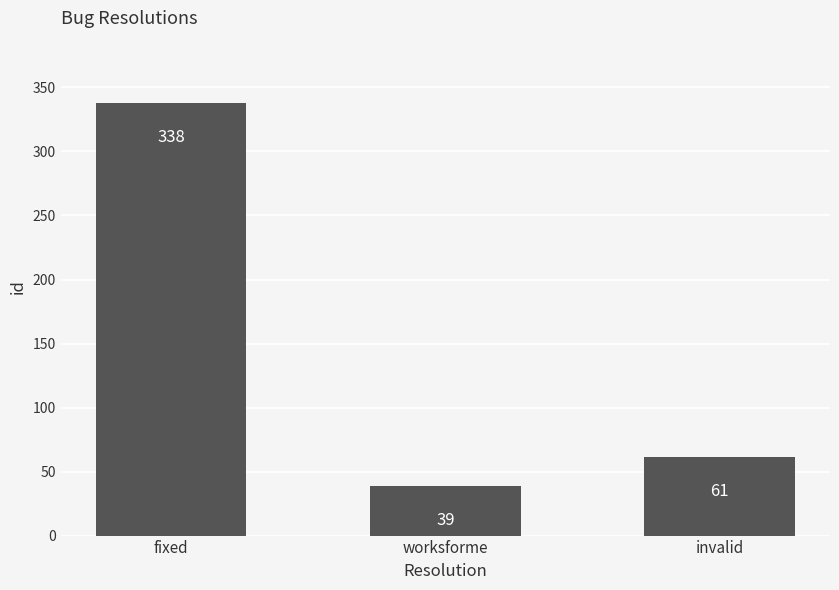

What is the greatest value displayed?

338